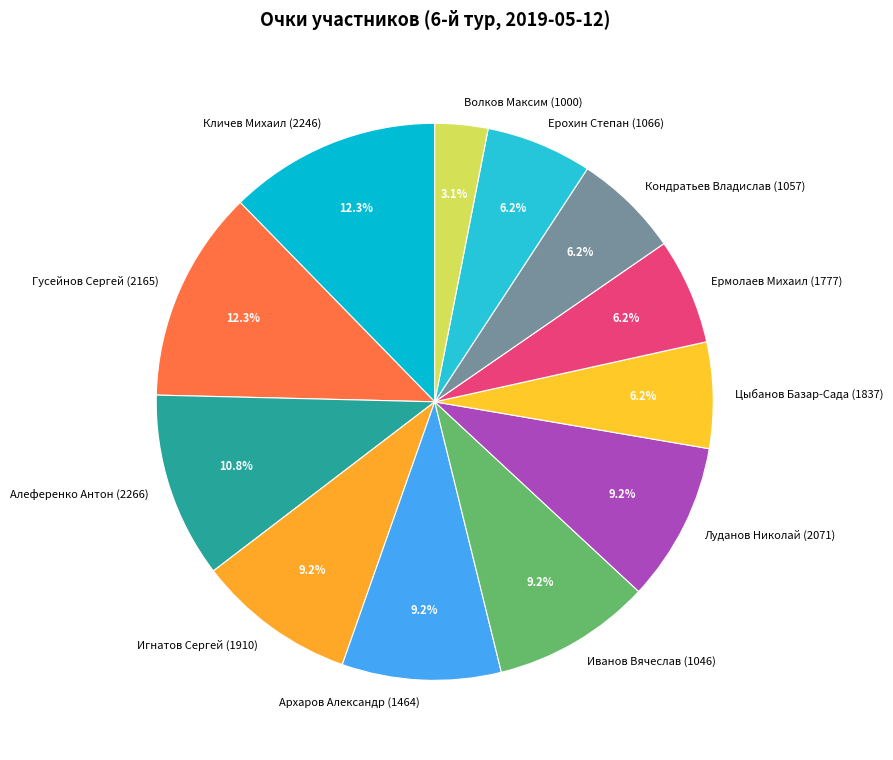

To the nearest percent, what is the average slice percentage?

8%